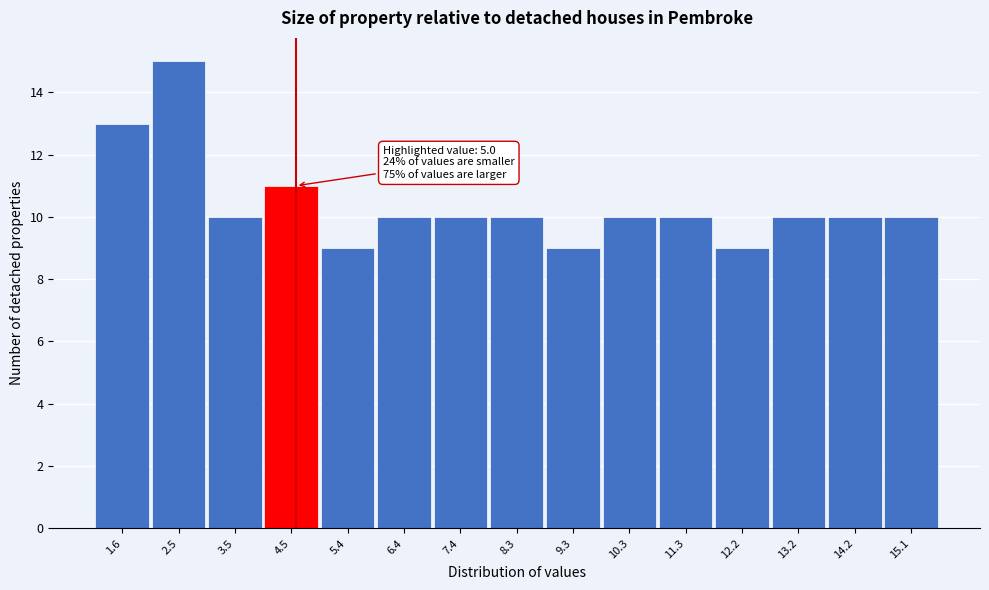

Reading left to right, extract all data points from this chart.

13	15	10	11	9	10	10	10	9	10	10	9	10	10	10